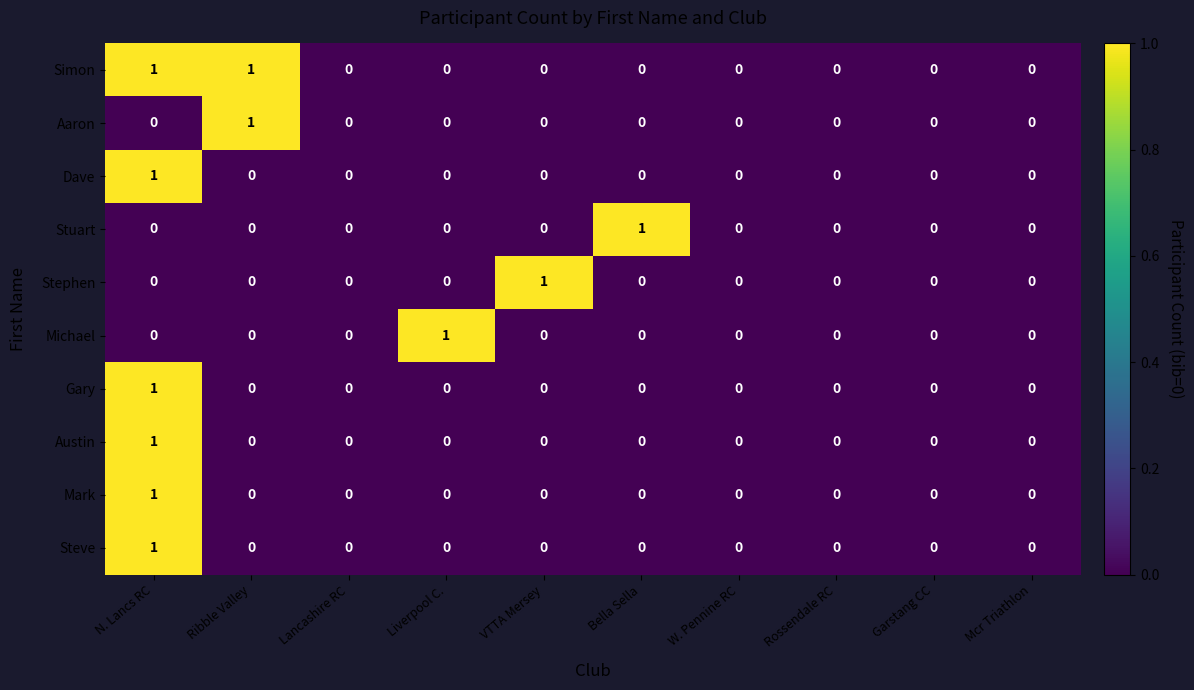

The Gary series shows 0 at Ribble Valley. True or false?

True